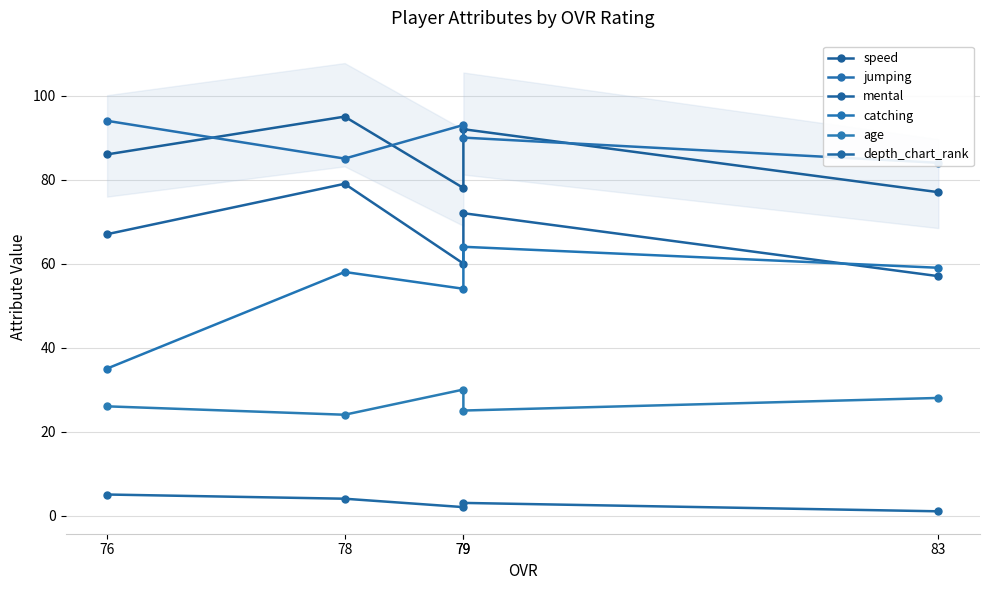

Does the chart have visible grid lines?

Yes